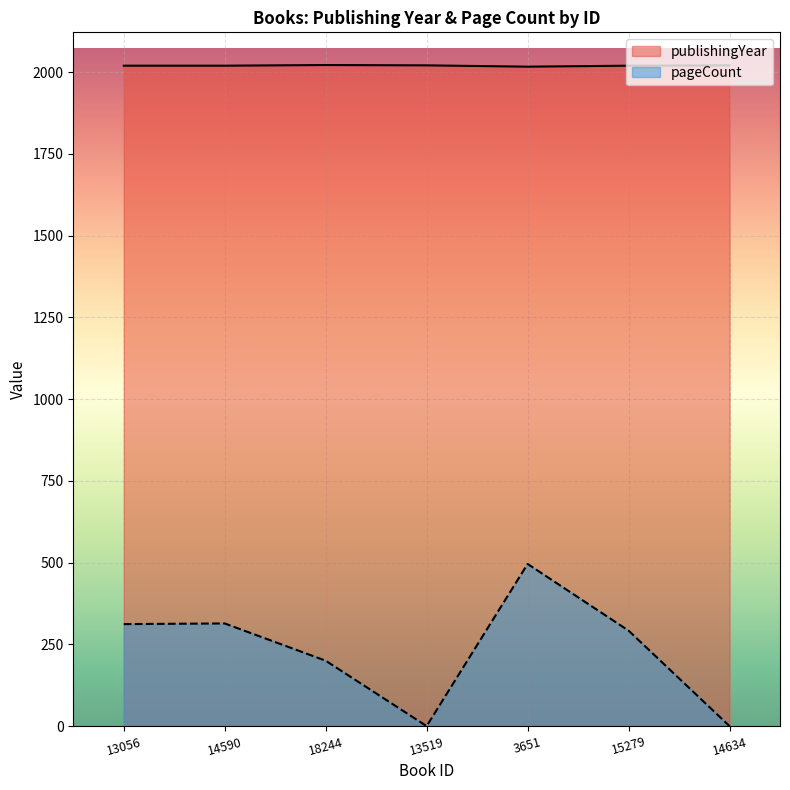

What are all the series names shown in the legend?

publishingYear, pageCount